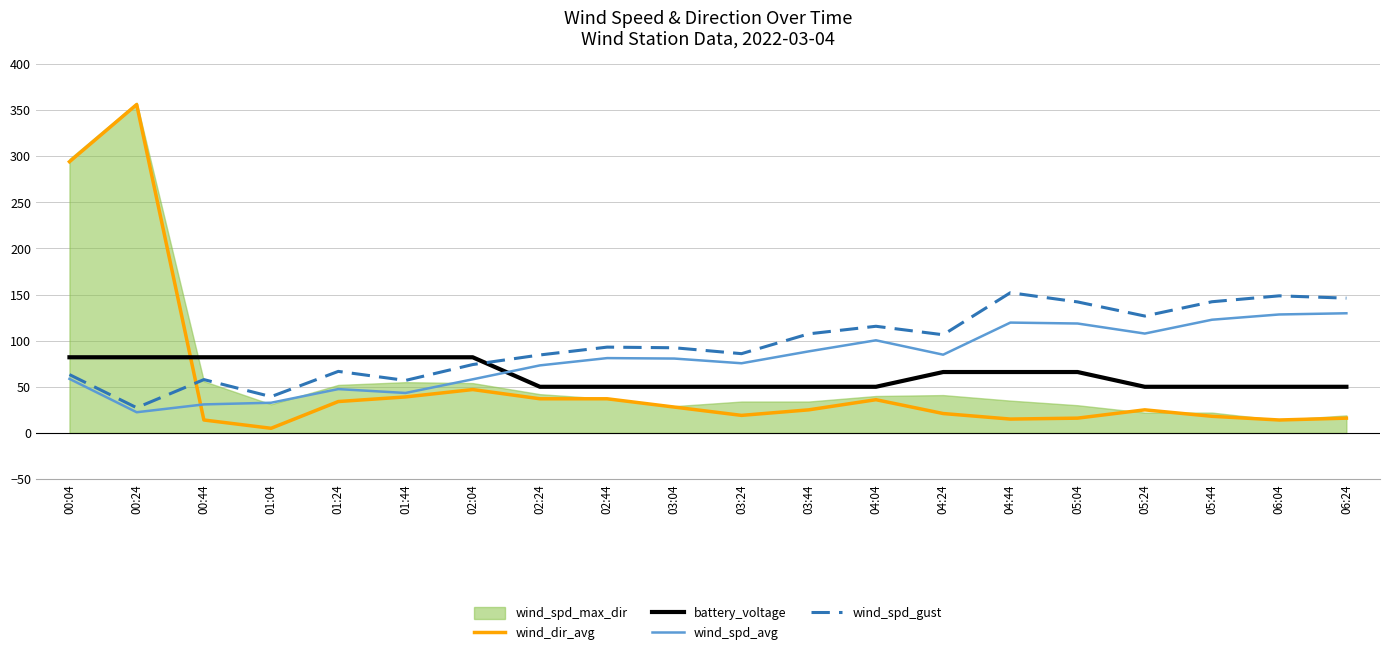

What is the label of the 5th point from the left?

01:24